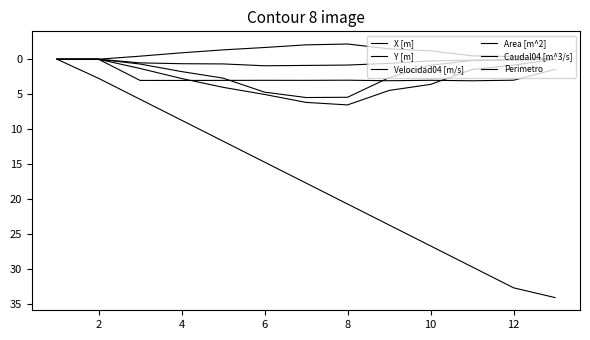

At how many categories does at least one series exceed 8?

10